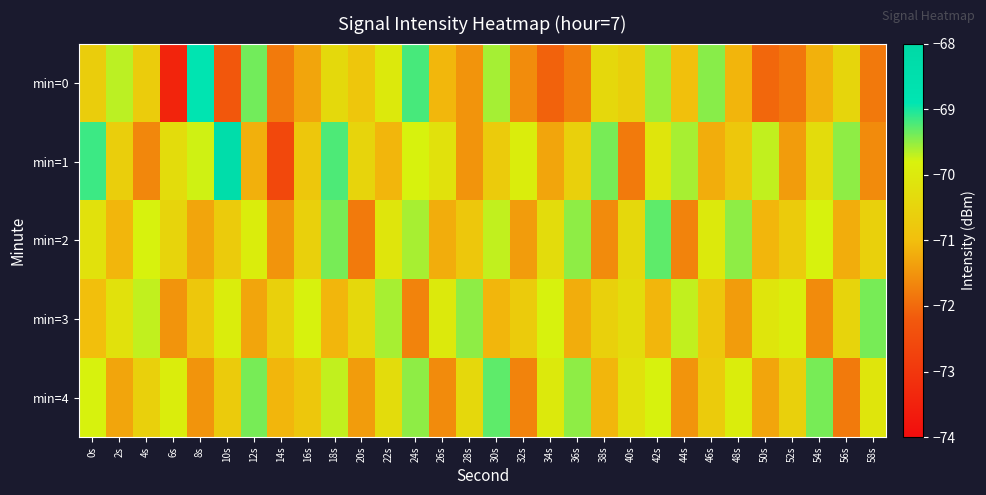

What is the spread (max minus min) of values at 52s?

1.9